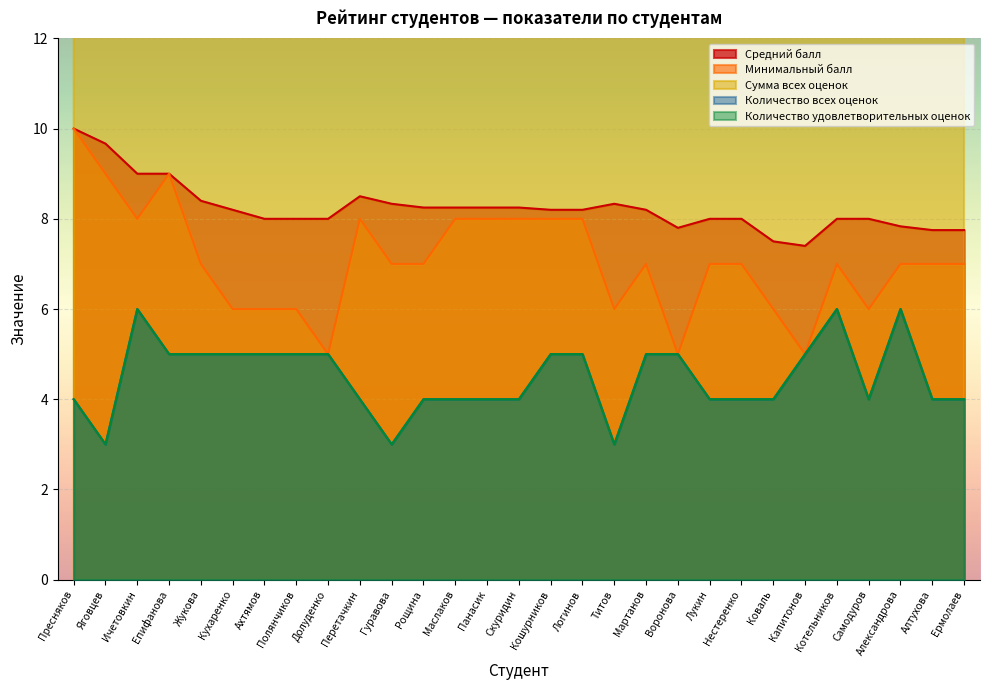

Is the value of Количество удовлетворительных оценок at Лукин greater than the value of Средний балл at Жукова?

No